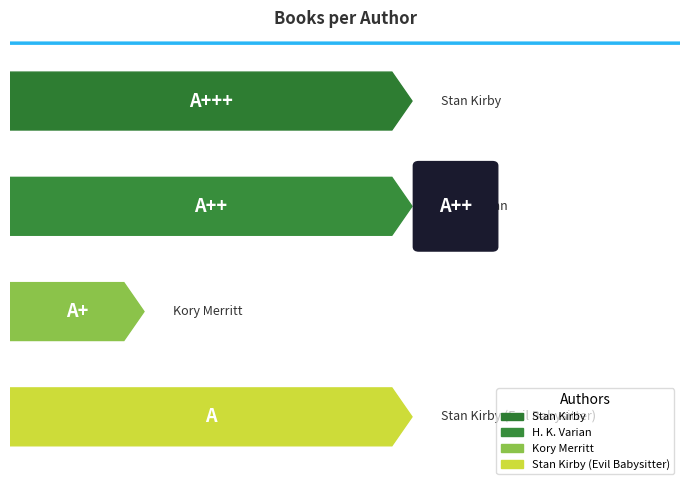

What is the sum of all values?

10